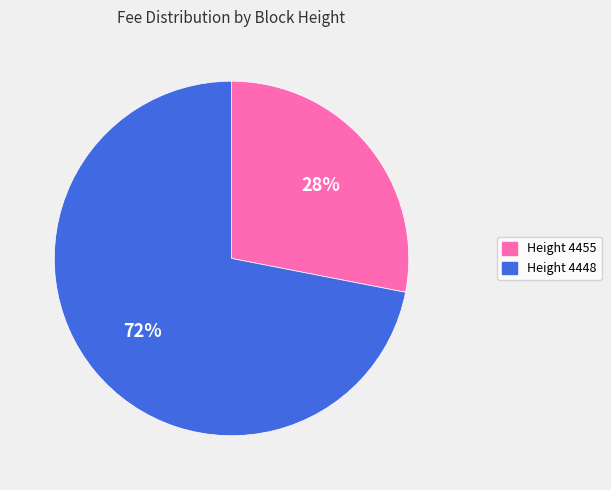

The Height 4448 slice represents 59% of the pie. True or false?

False